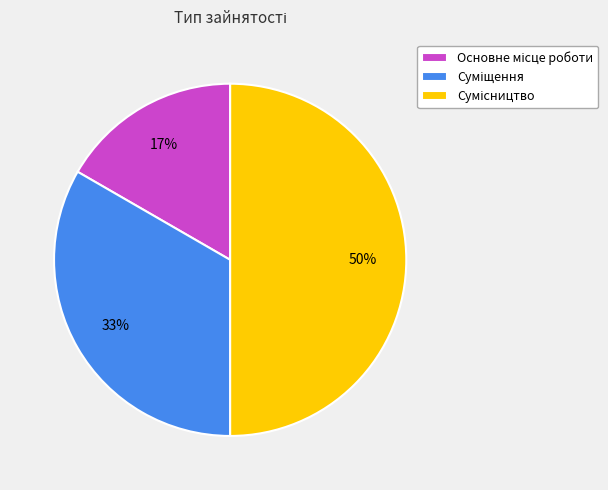

Count the number of slices in the pie.

3